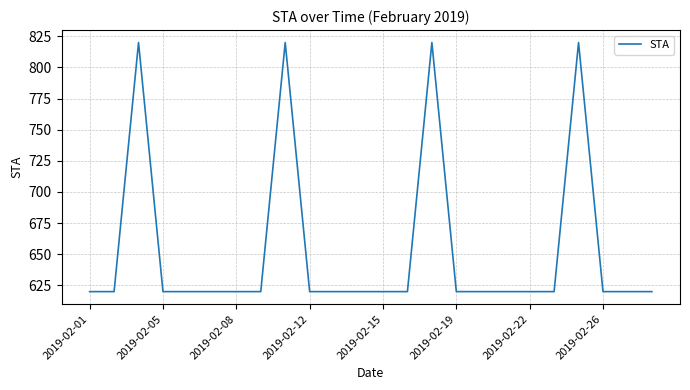

What is the difference between the maximum and minimum values?

200